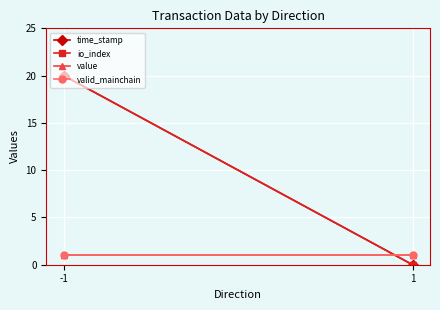

Reading left to right, extract all data points from this chart.

time_stamp: 20	0
io_index: 20	0
value: 1	1
valid_mainchain: 1	1